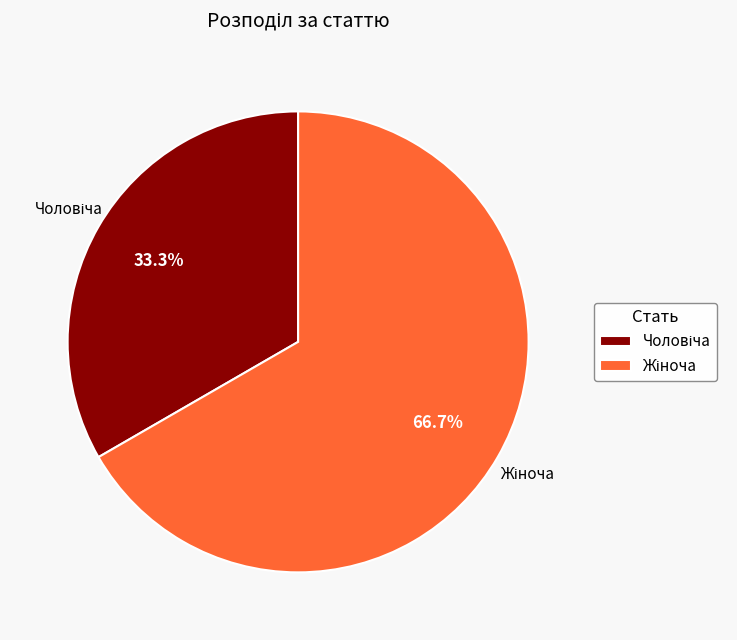

Is there any slice that represents more than half of the pie?

Yes